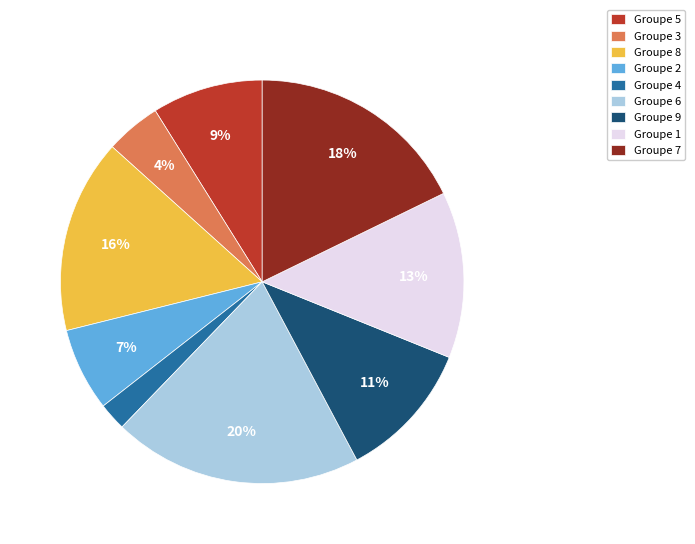

Count the number of slices in the pie.

9